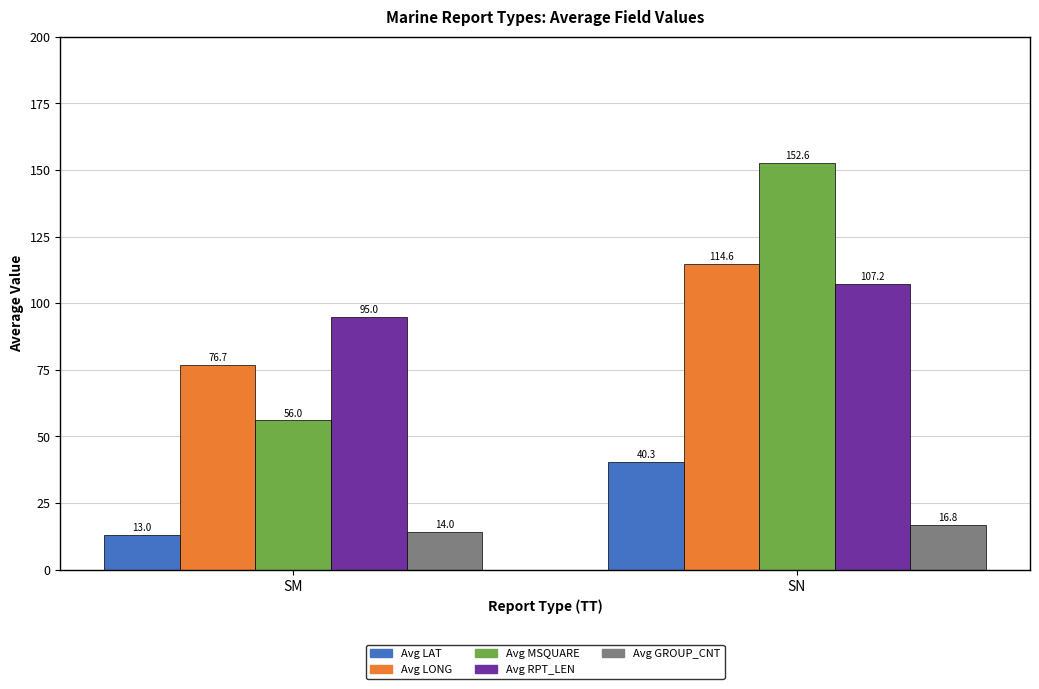

Which category has the lowest value in the Avg LAT series?

SM